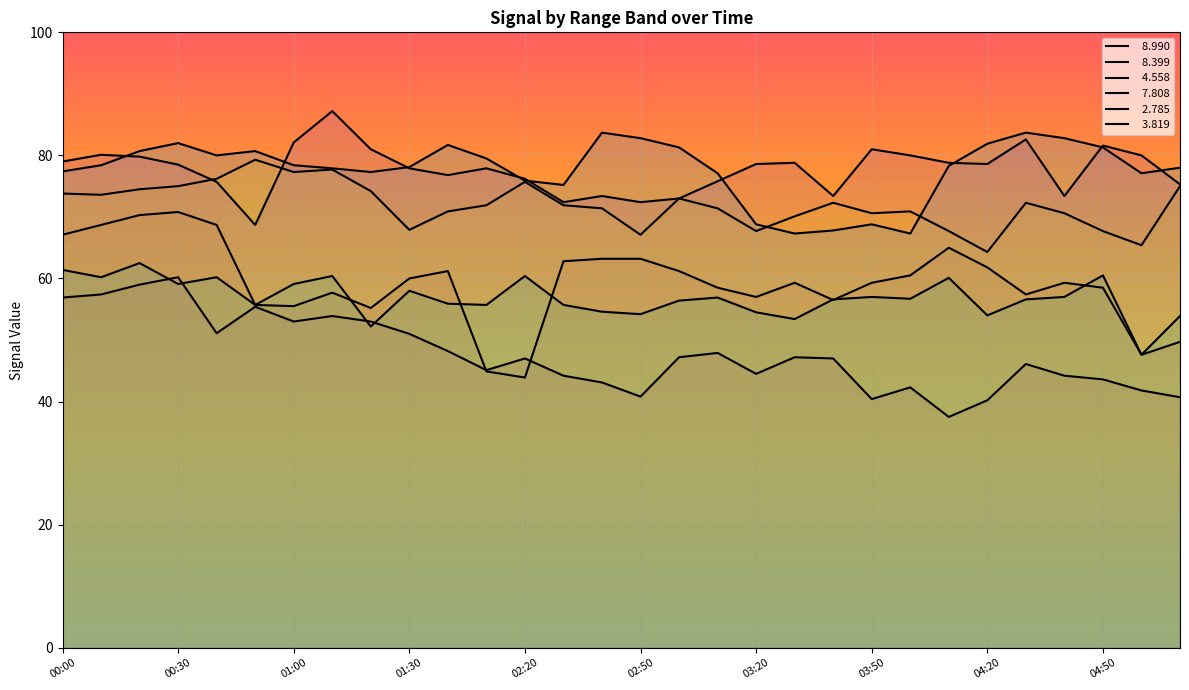

Where is the first local maximum for   4.558?

00:50